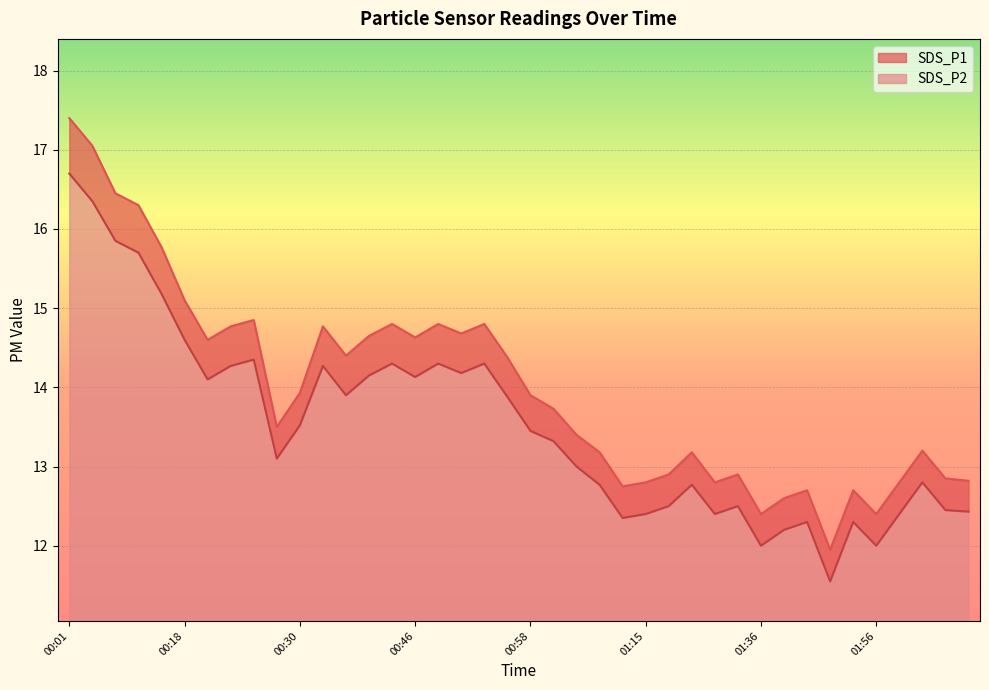

True or false: SDS_P2 has more than 0 points higher than both neighbors.

True